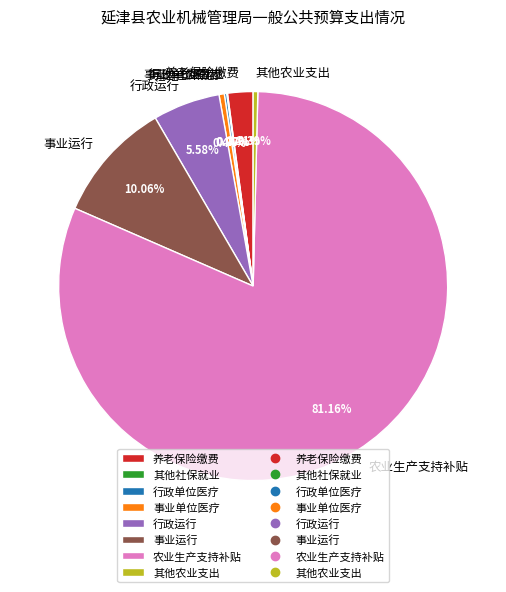

What is the majority slice?

农业生产支持补贴